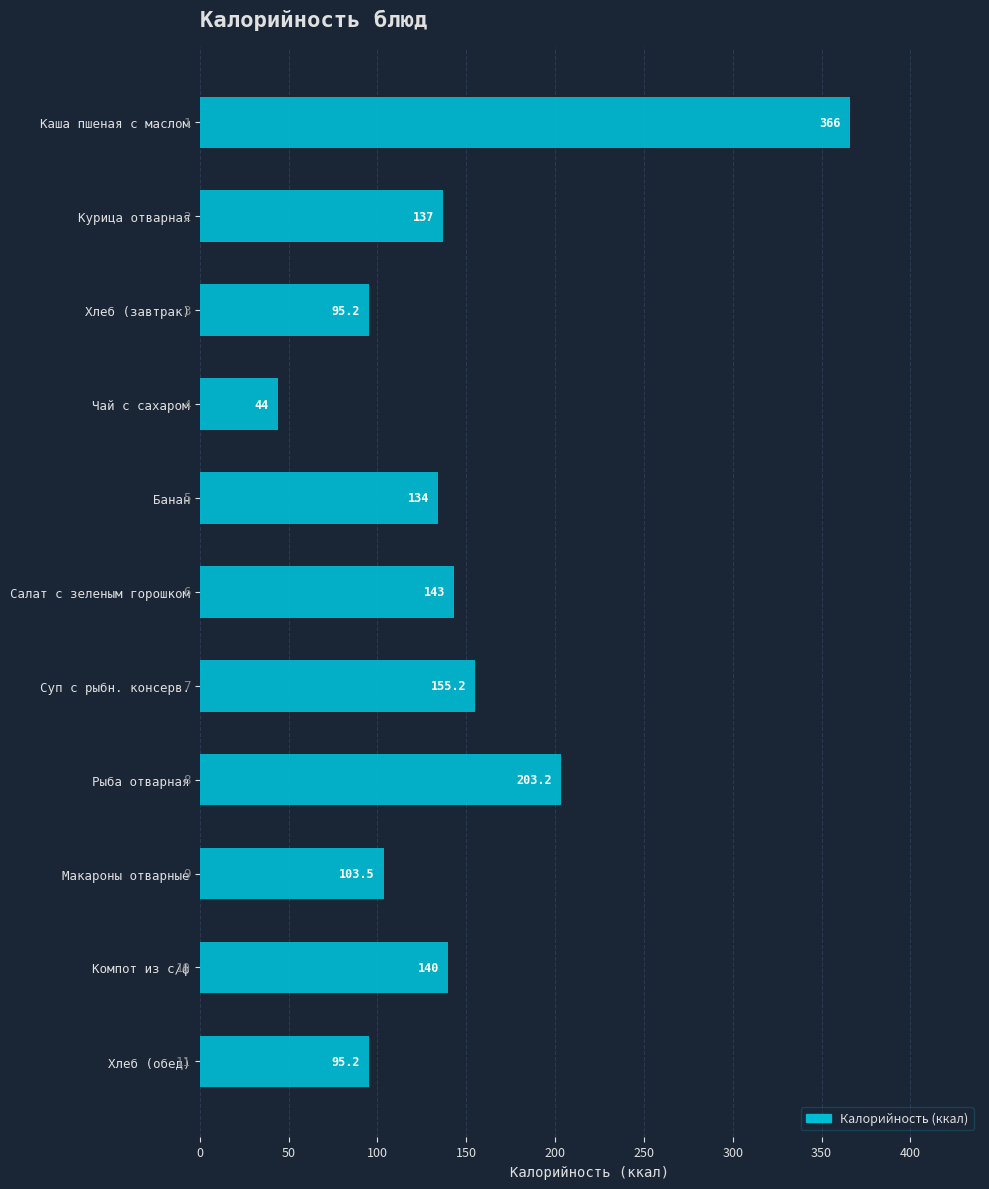

True or false: the data shows 241.5 at Каша пшеная с маслом.

False